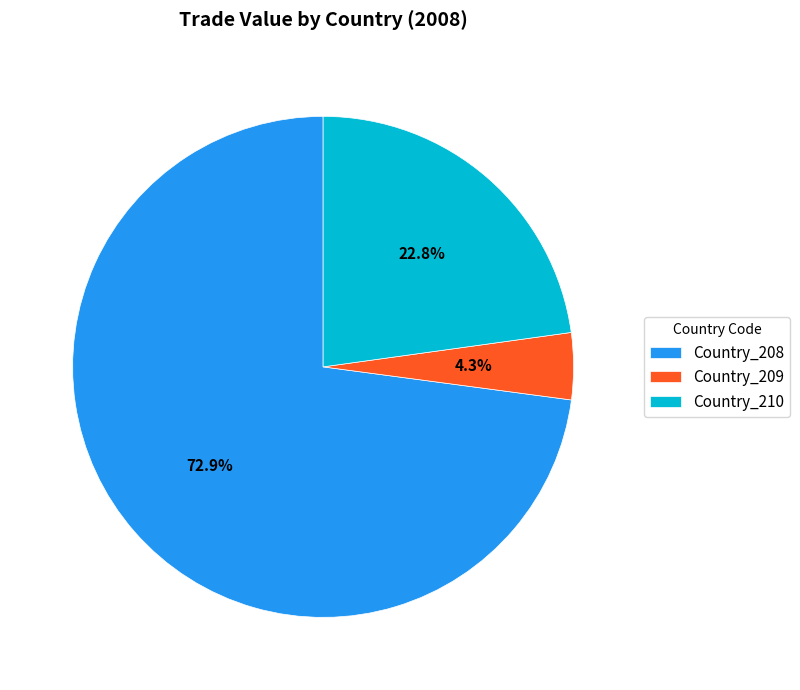

To the nearest percent, what is the difference between the largest and smallest slice percentages?

69%